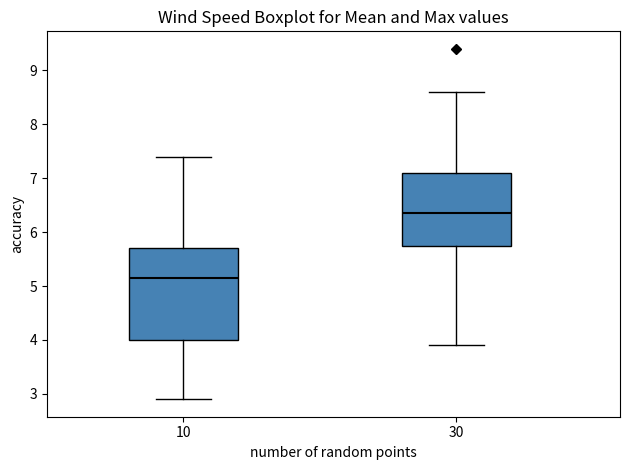

Where does the upper whisker of the box at x = 10 end on the y-axis? The values are not printed on the chart, so give them approximately, as read against the axis.

7.4